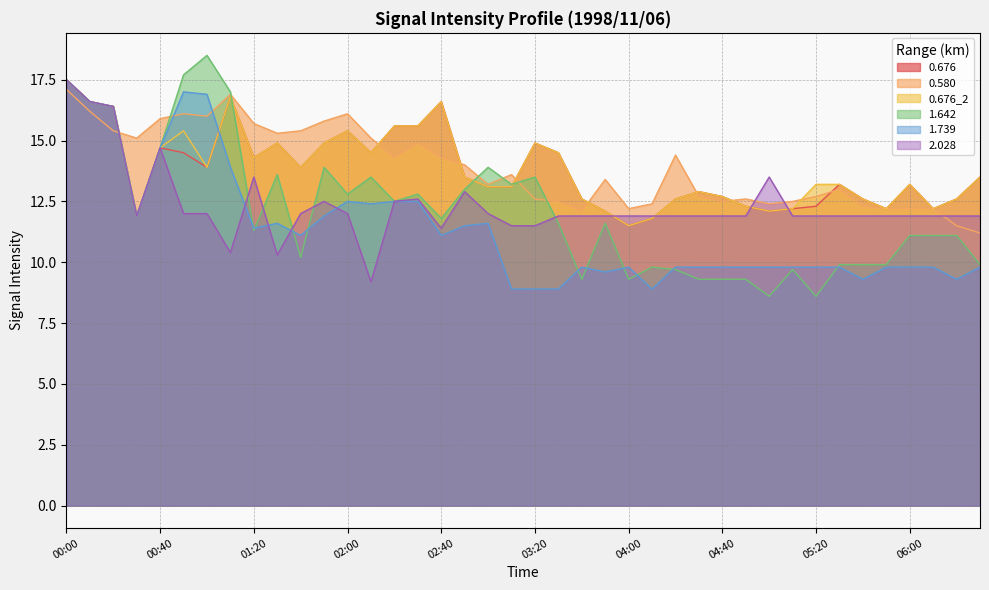

What position from the left is 04:40?

29